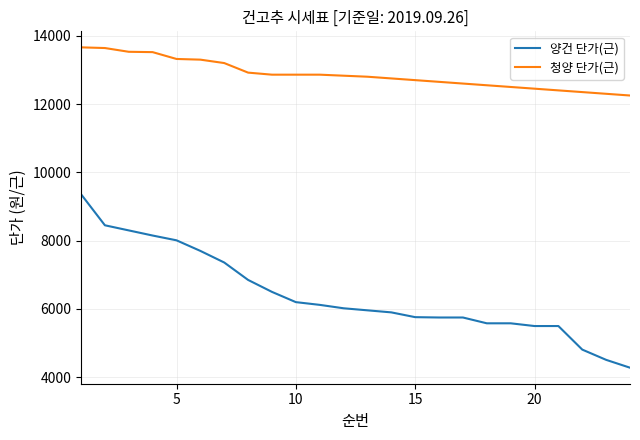

Which series has the largest total across all categories?

청양 단가(근)